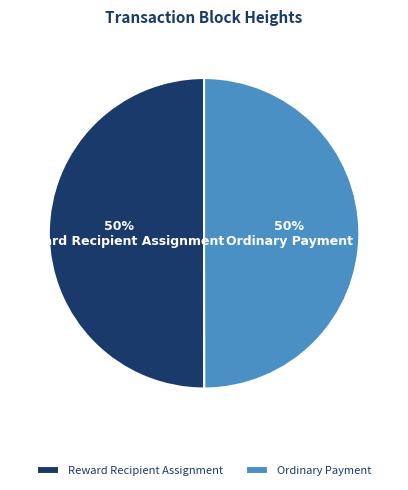

How many segments does this pie chart have?

2